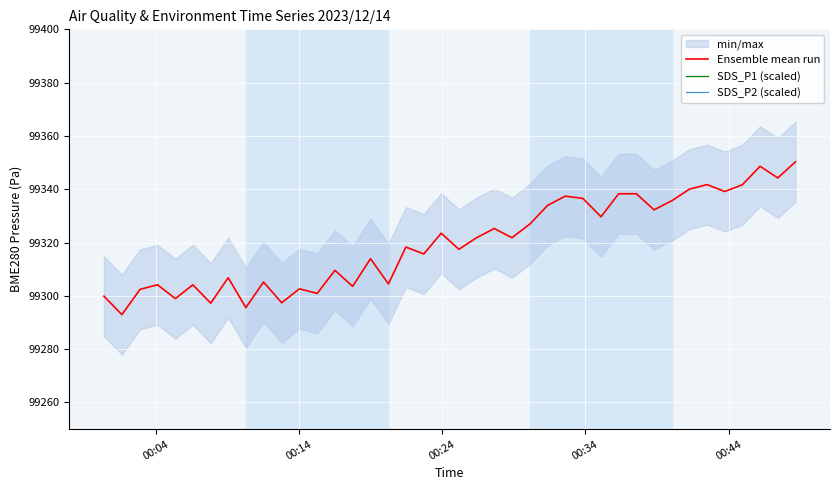

Which series has the widest spread of values?

SDS_P1 (scaled)